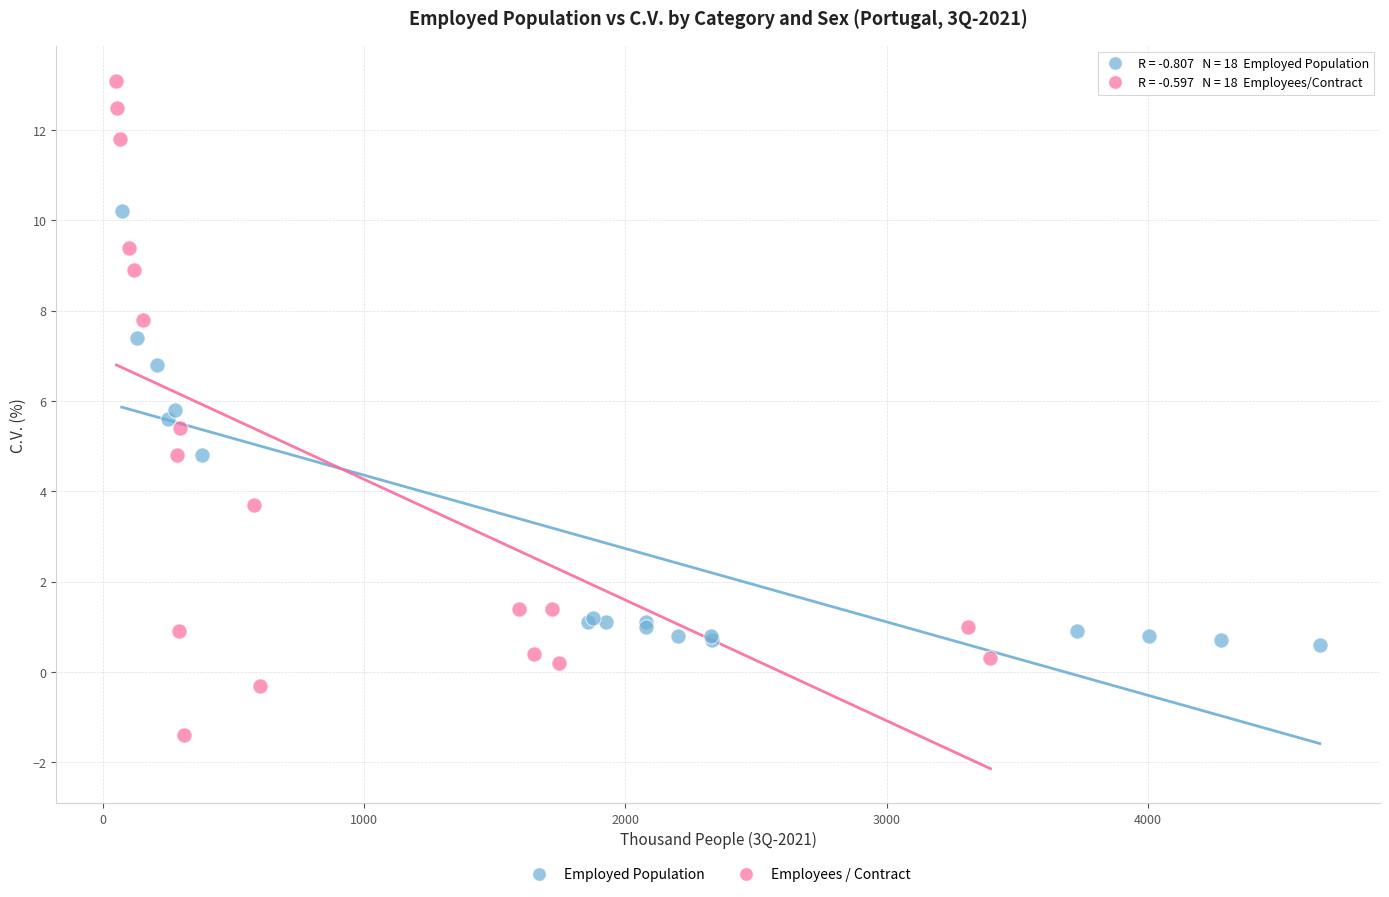

Which series contains the lowest Y value?

Employees / Contract